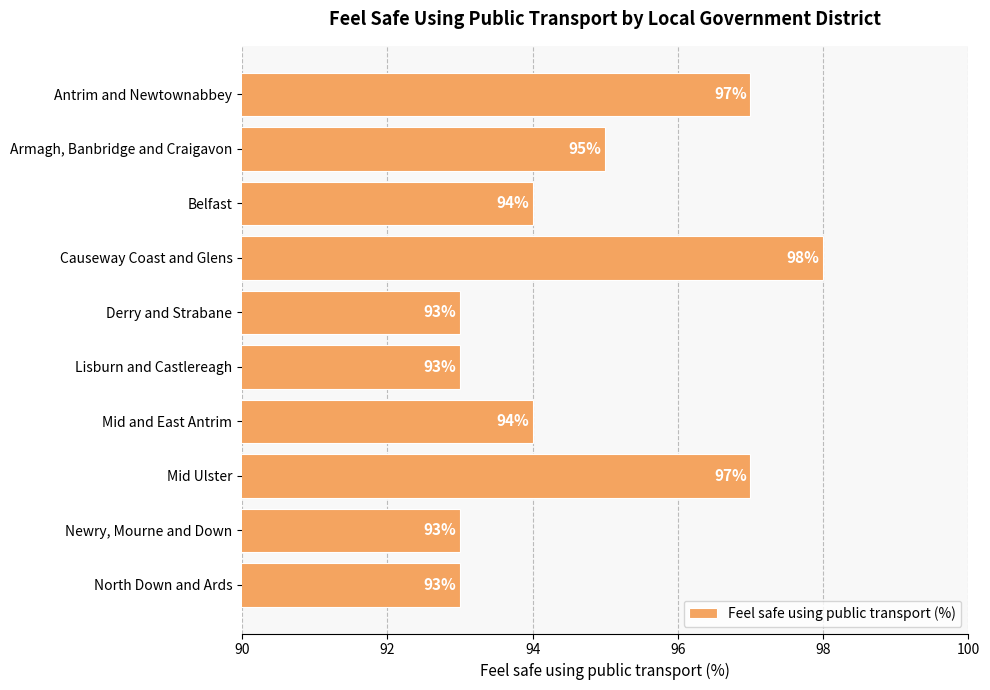

How many values are between 93 and 97?

9